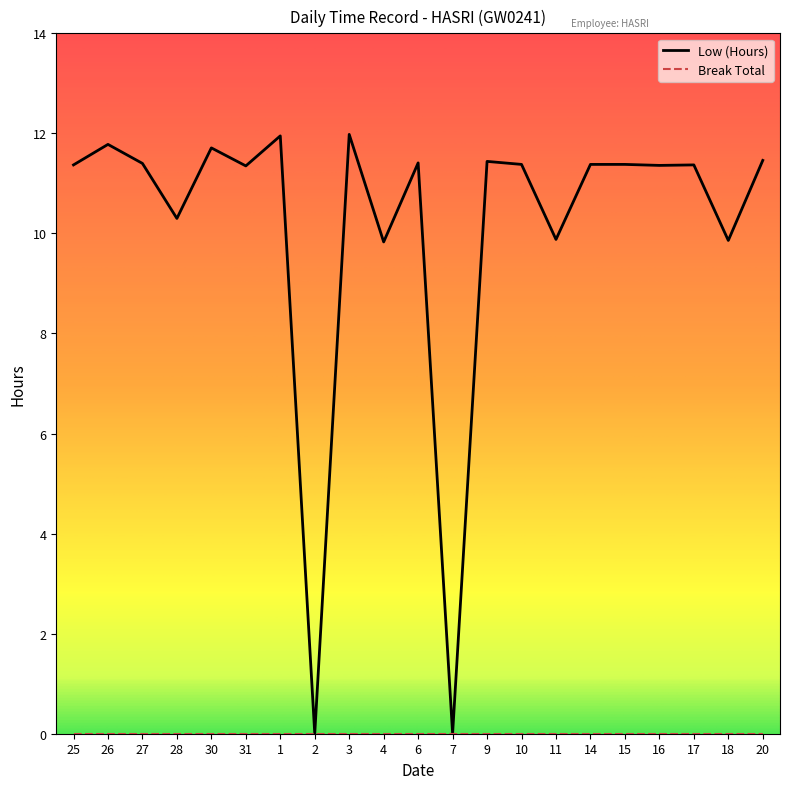

What is the maximum value shown in the chart?

12.0